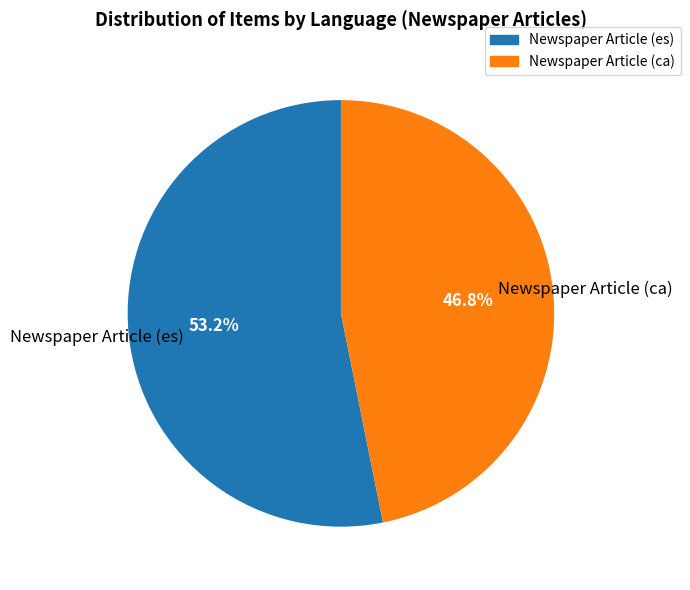

Which slice is the smallest?

Newspaper Article (ca)